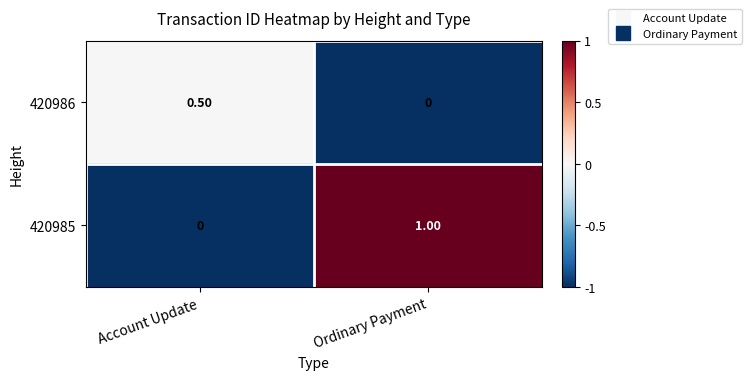

What is the difference between the highest and lowest values at Account Update?

0.5